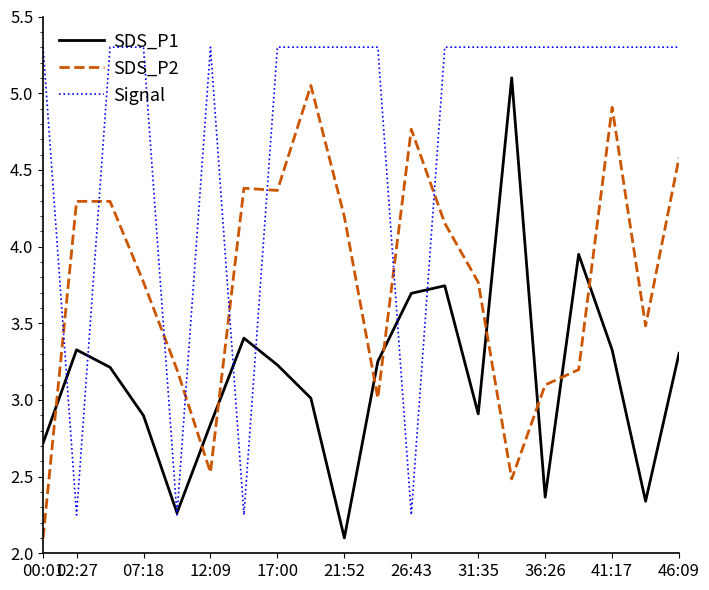

How many series are shown in this chart?

3